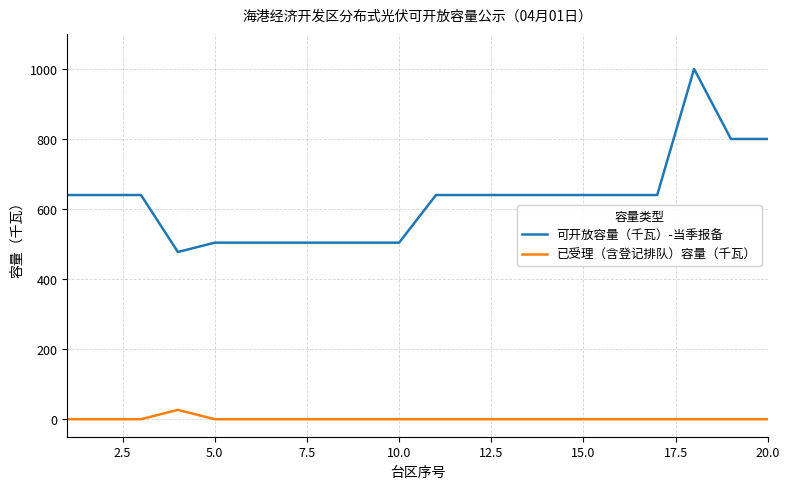

Is this an area chart (filled region under the line)?

No